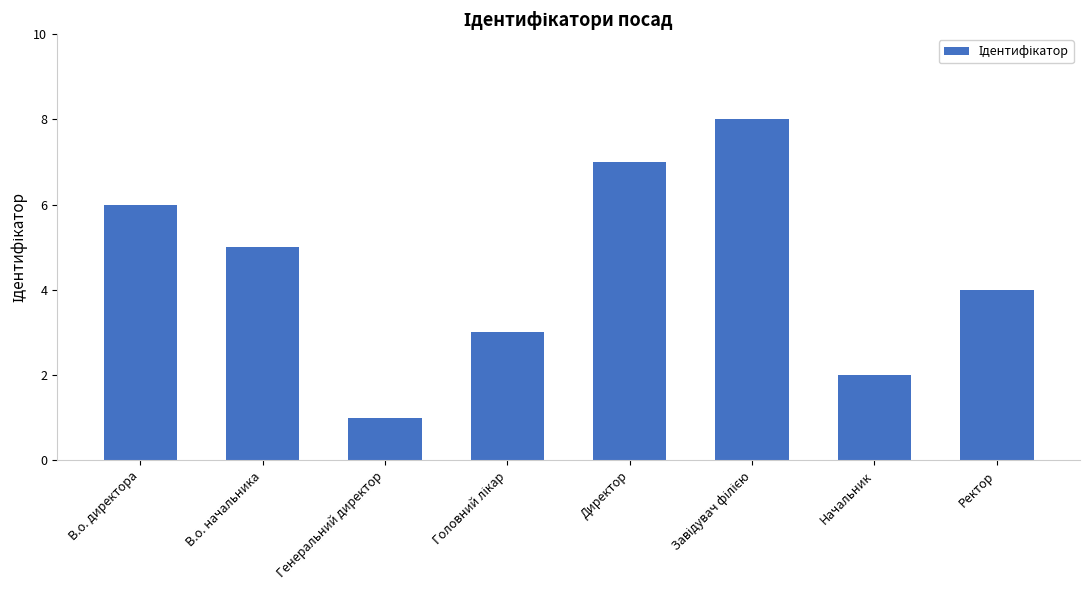

What is the sum of all values?

36